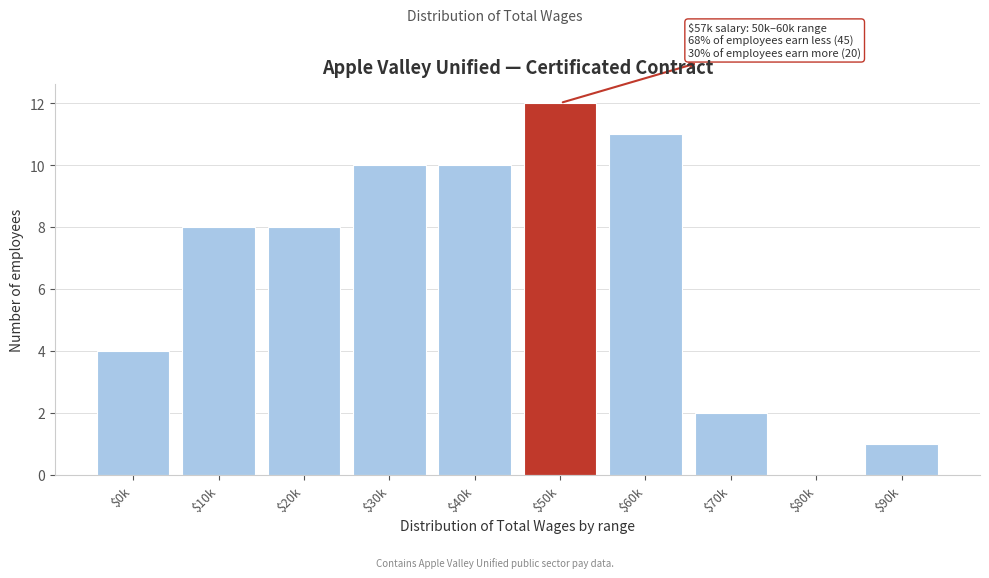

What is the maximum value shown in the chart?

12